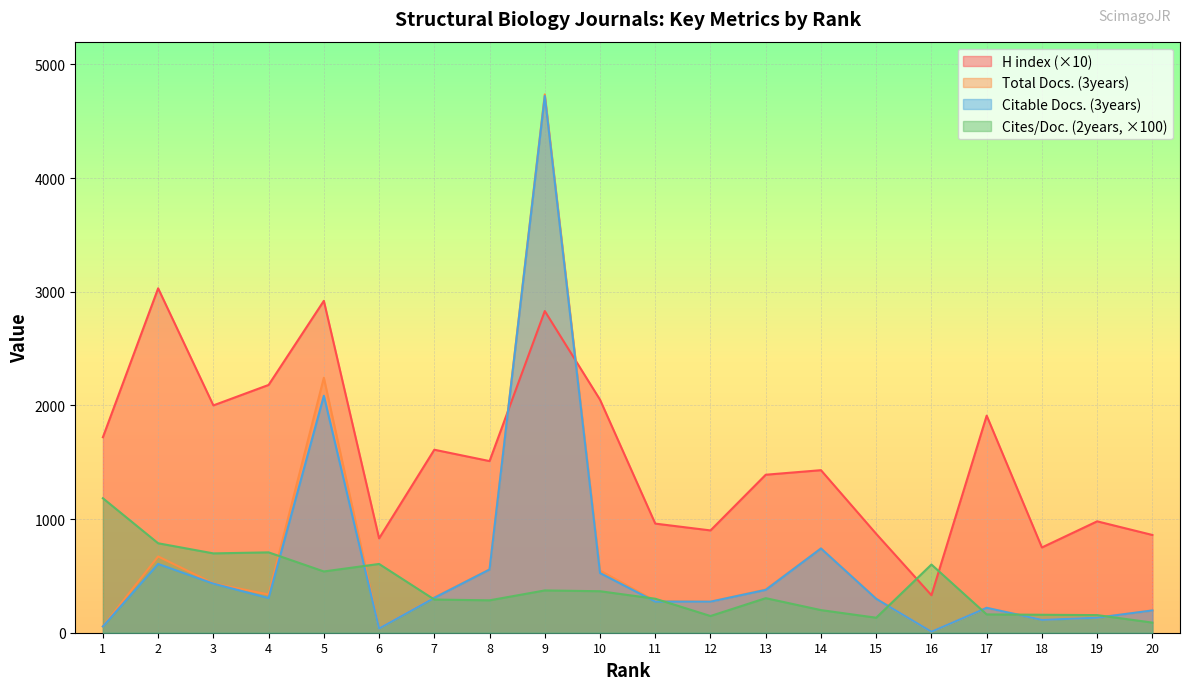

Between 6 and 19, which is larger?

19